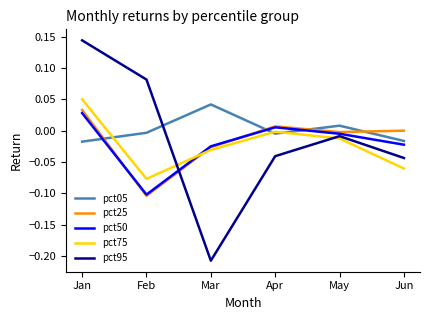

Which category has the lowest value in the pct25 series?

Feb